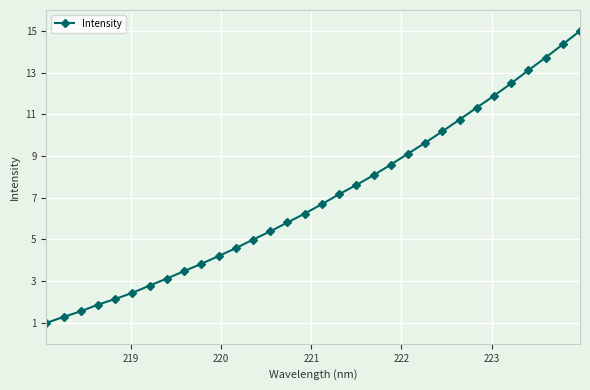

What is the value of the 6th point from the left?

2.4